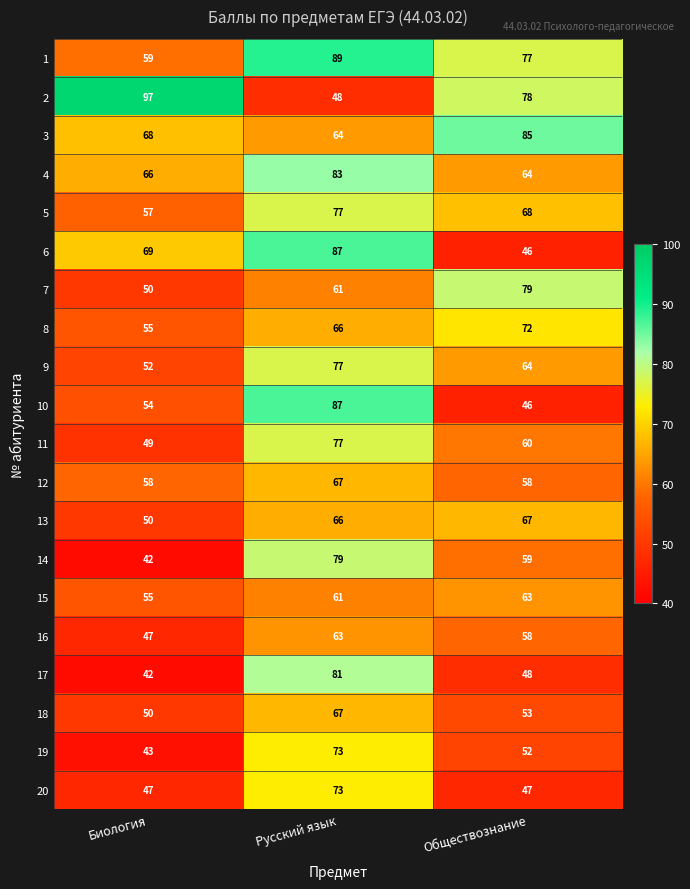

The 19 series shows 28 at Биология. True or false?

False